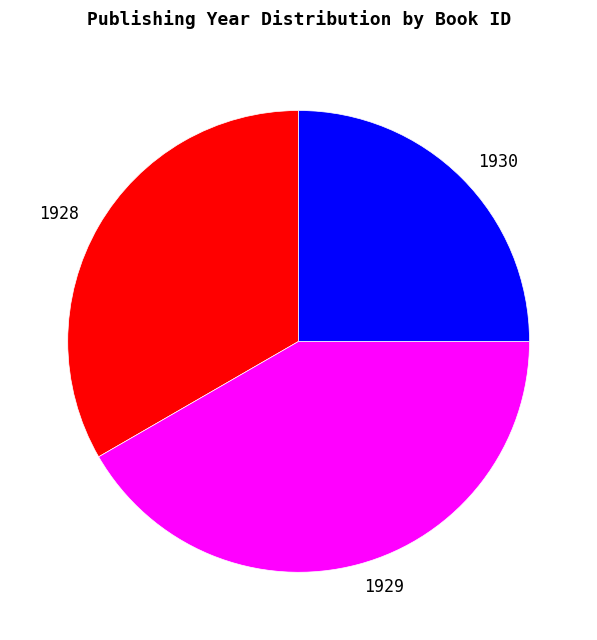

Does any single category account for the majority?

No